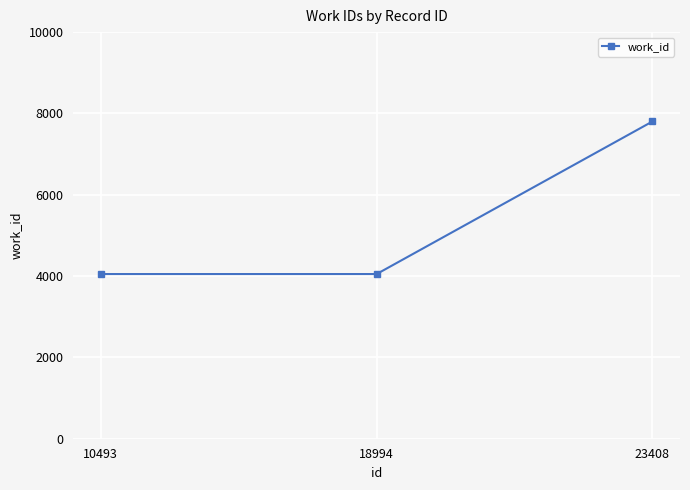

True or false: the data shows 5680 at 18994.

False